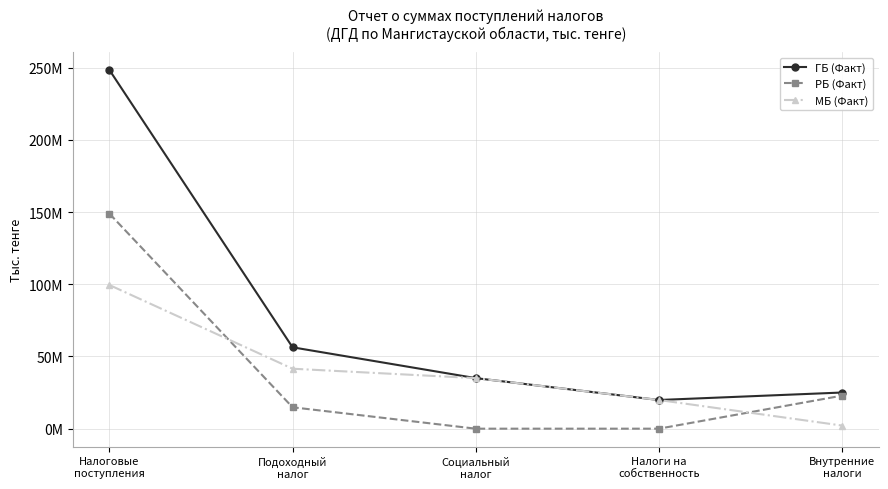

What are all the series names shown in the legend?

ГБ (Факт), РБ (Факт), МБ (Факт)